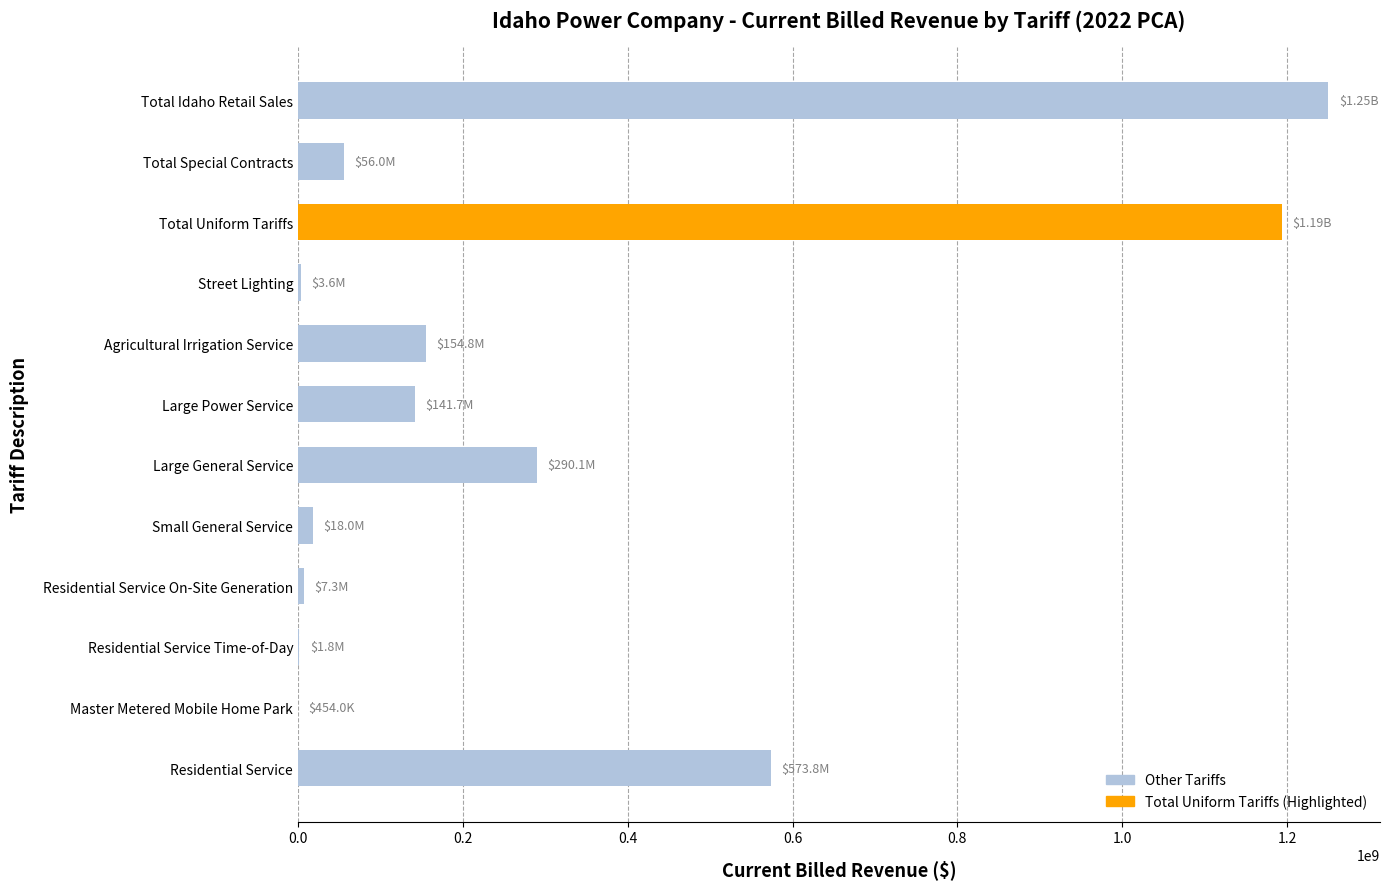

What is the ratio of the value at Total Idaho Retail Sales to the value at Large Power Service?

8.8